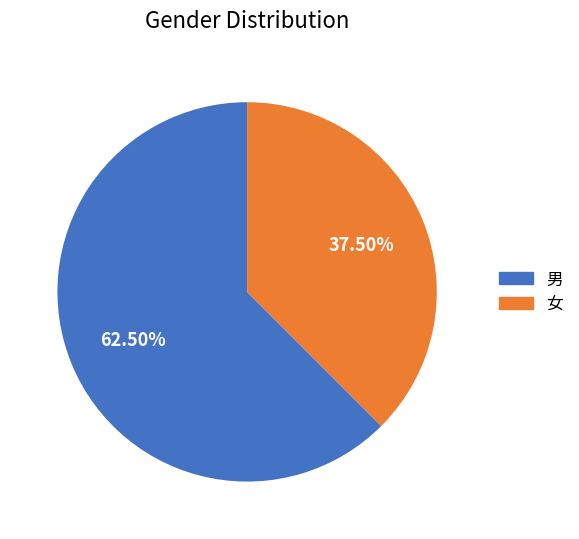

Is it true that 男 is 53% of the pie?

False